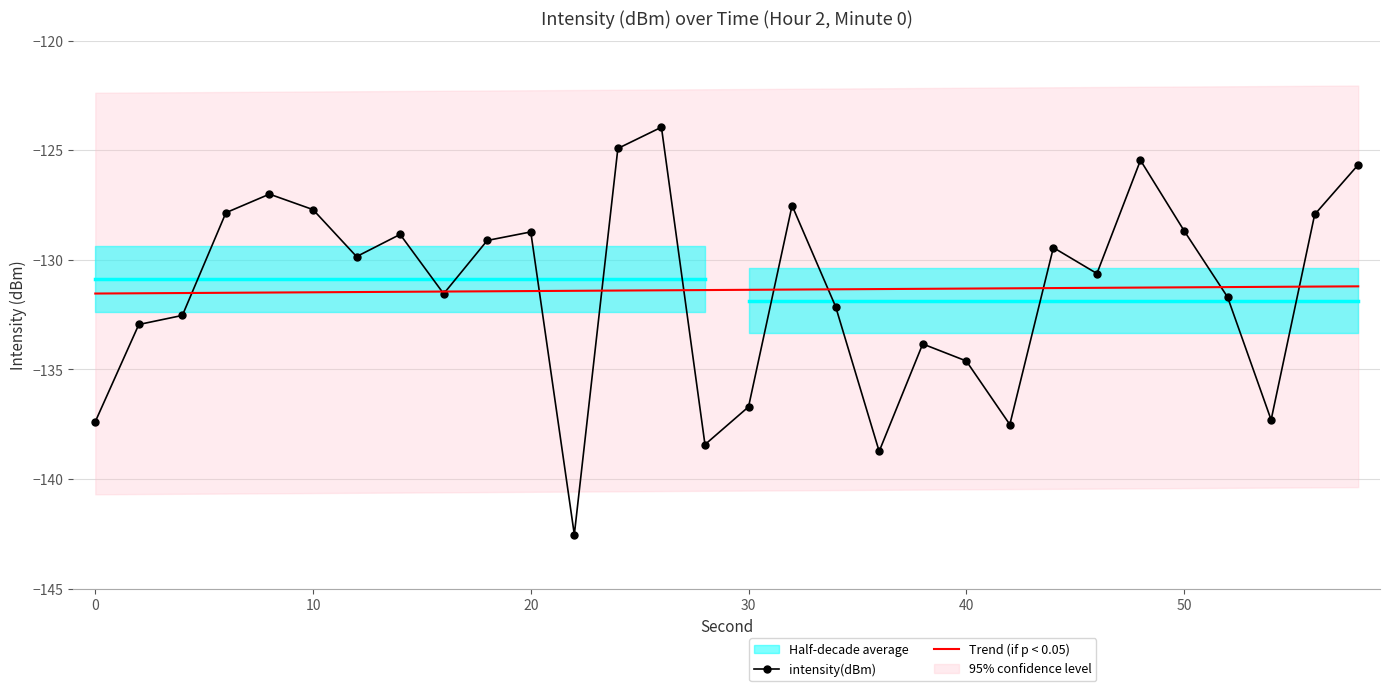

True or false: Trend (if p < 0.05) has a value of -63.5 at 0.

False